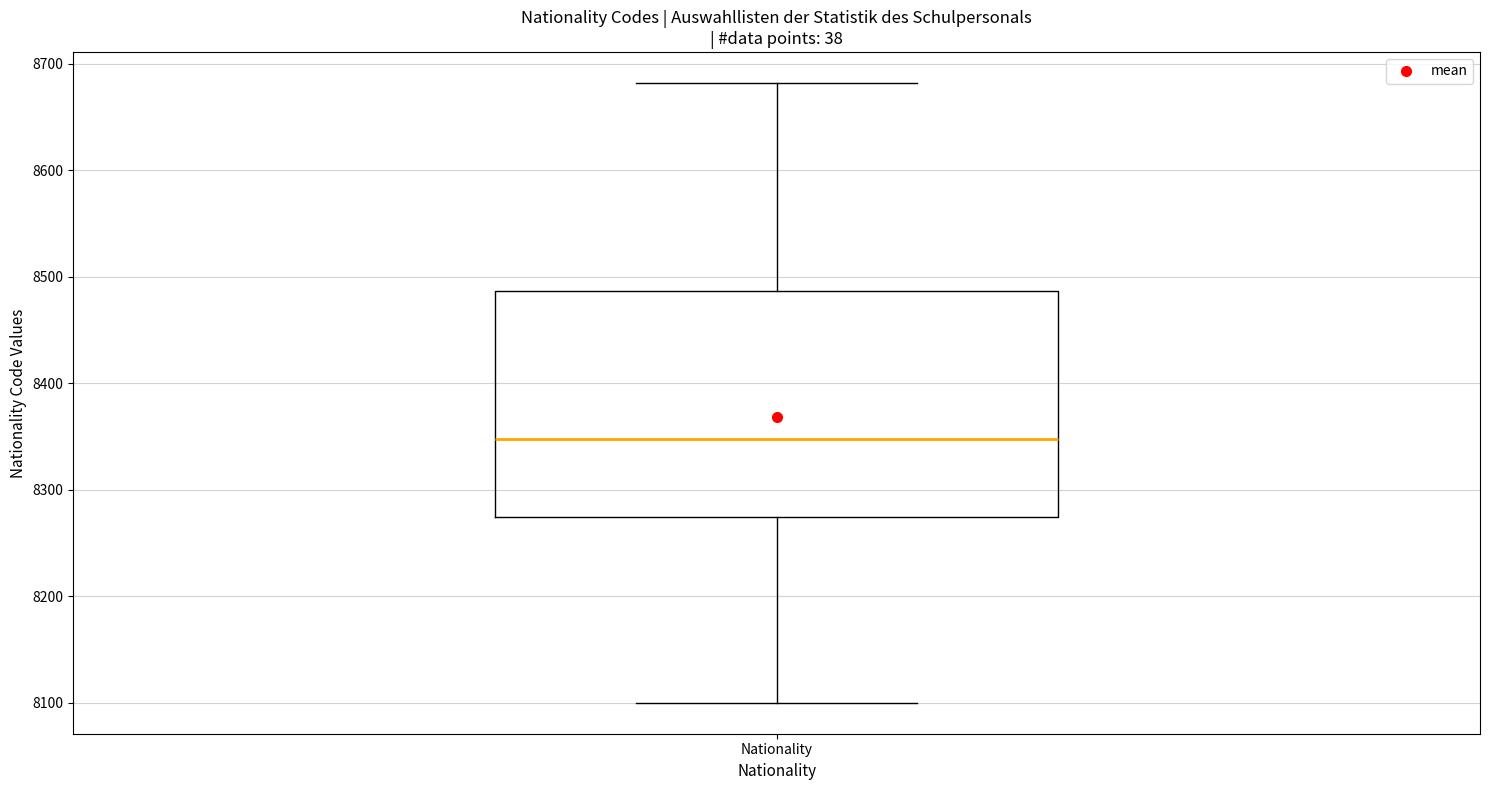

Where is the lower edge of the box for Nationality on the y-axis? The values are not printed on the chart, so give them approximately, as read against the axis.

8270